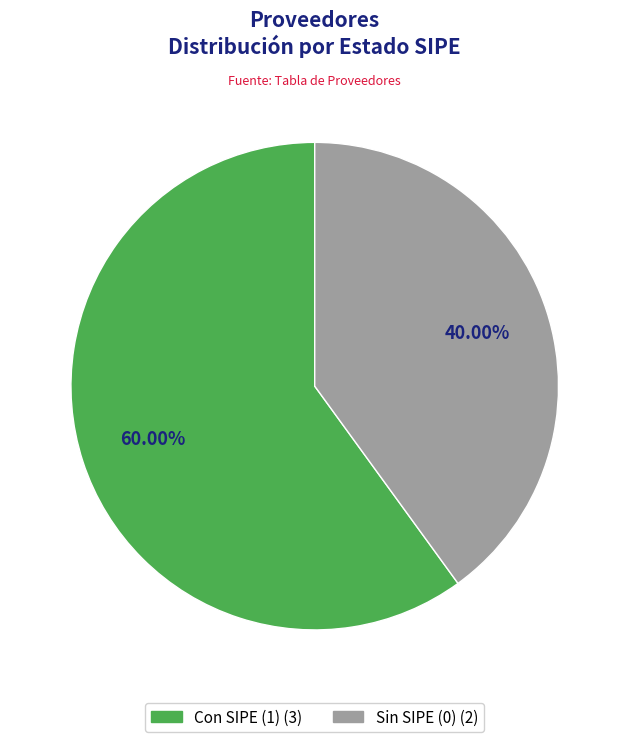

Does any single category account for the majority?

Yes